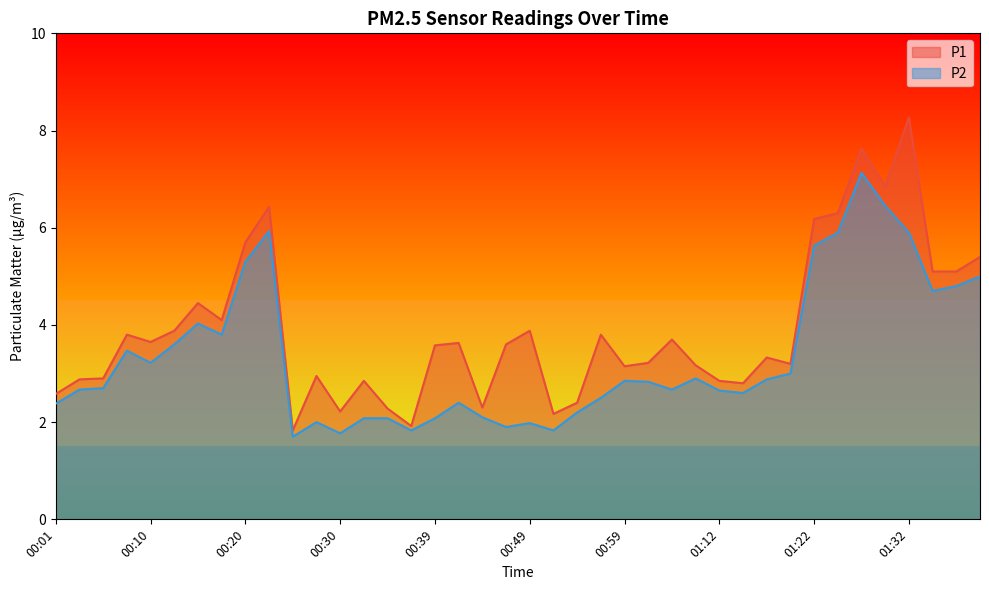

List the series in order of their peak value, highest first.

P1, P2